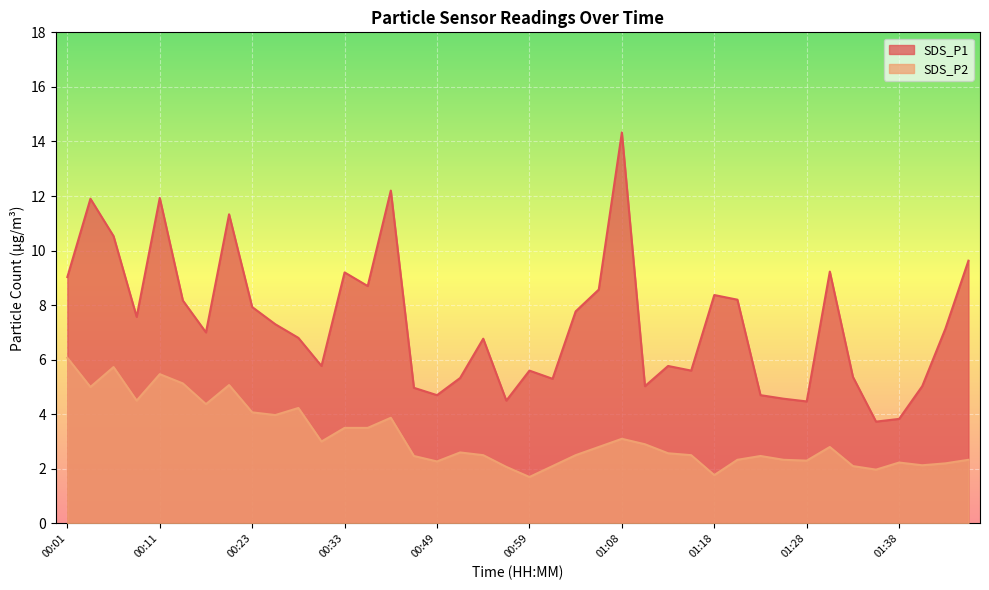

In SDS_P2, how many points are higher than both neighbors (excluding endpoints)?

10